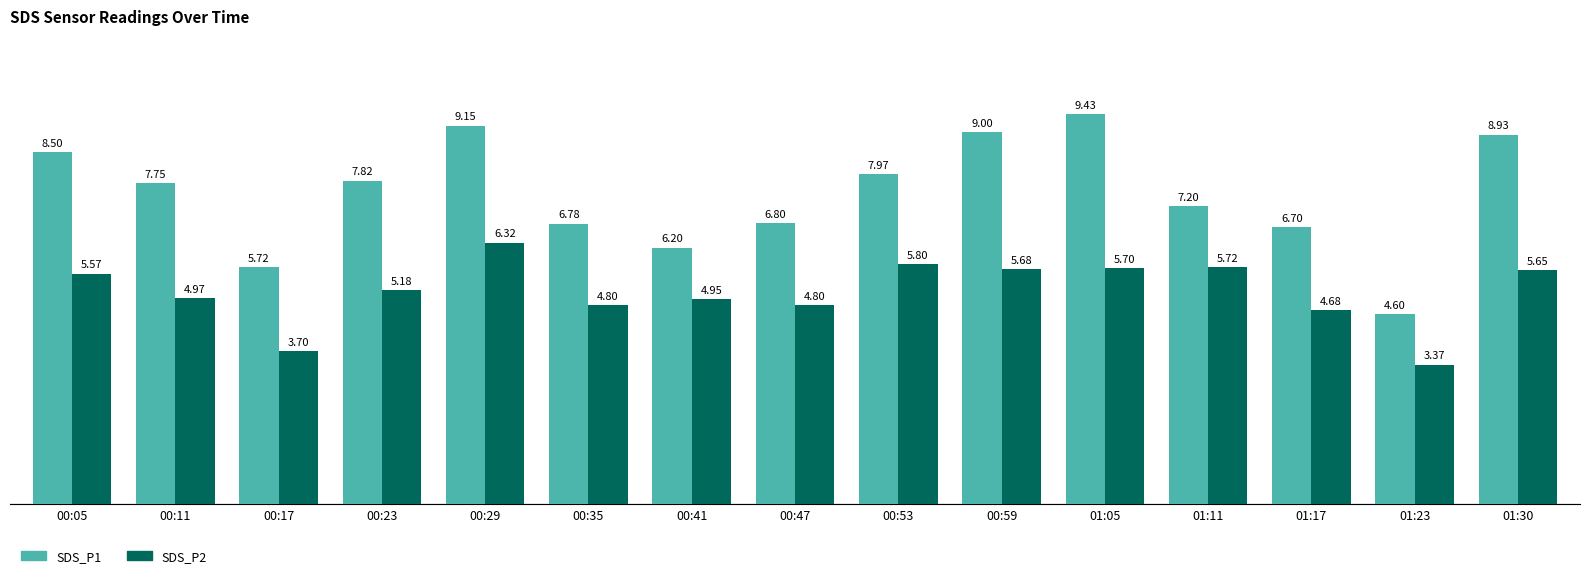

Rank the categories by SDS_P1 value from lowest to highest.

01:23, 00:17, 00:41, 01:17, 00:35, 00:47, 01:11, 00:11, 00:23, 00:53, 00:05, 01:30, 00:59, 00:29, 01:05